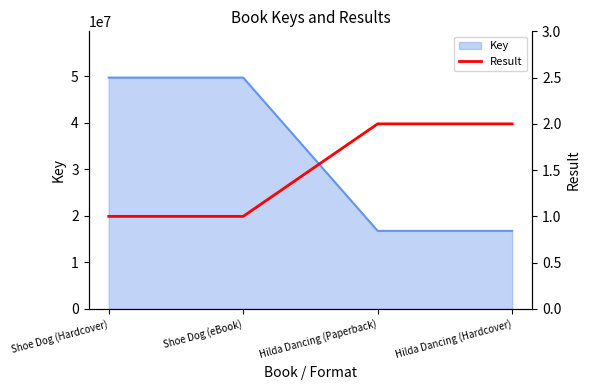

Which label corresponds to the smallest value in the chart?

Shoe Dog (Hardcover)